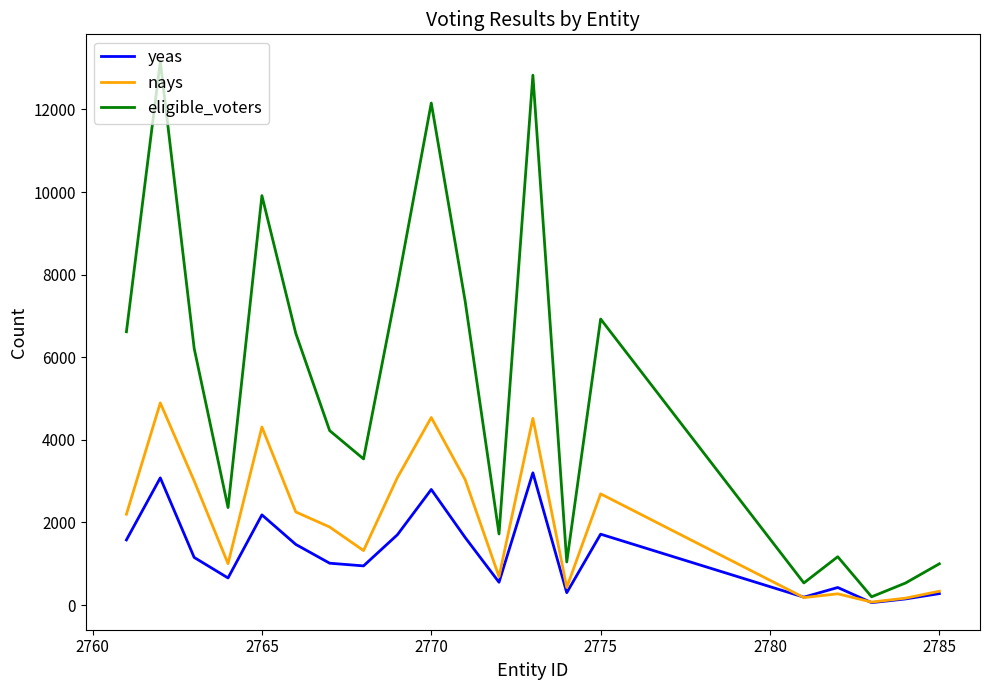

Which series has the largest total across all categories?

eligible_voters